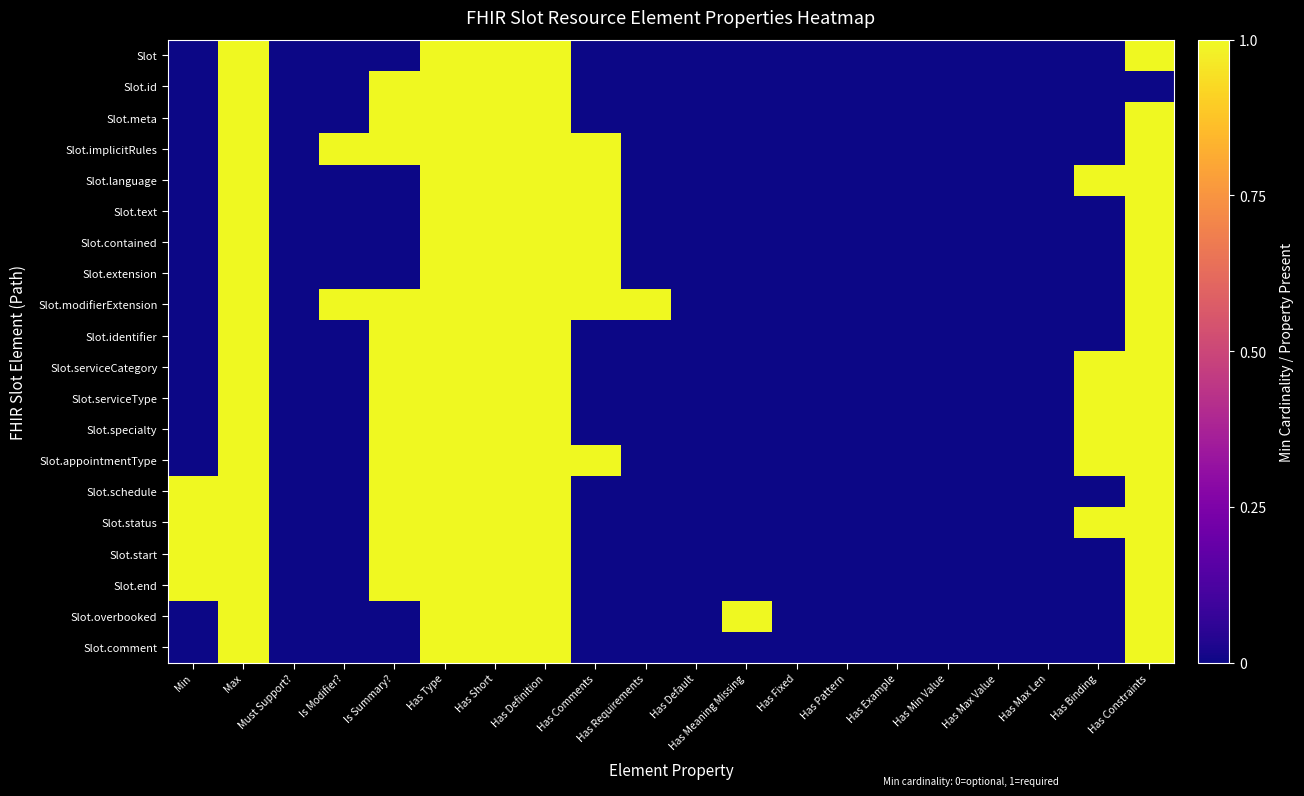

Which series has the widest spread of values?

Slot